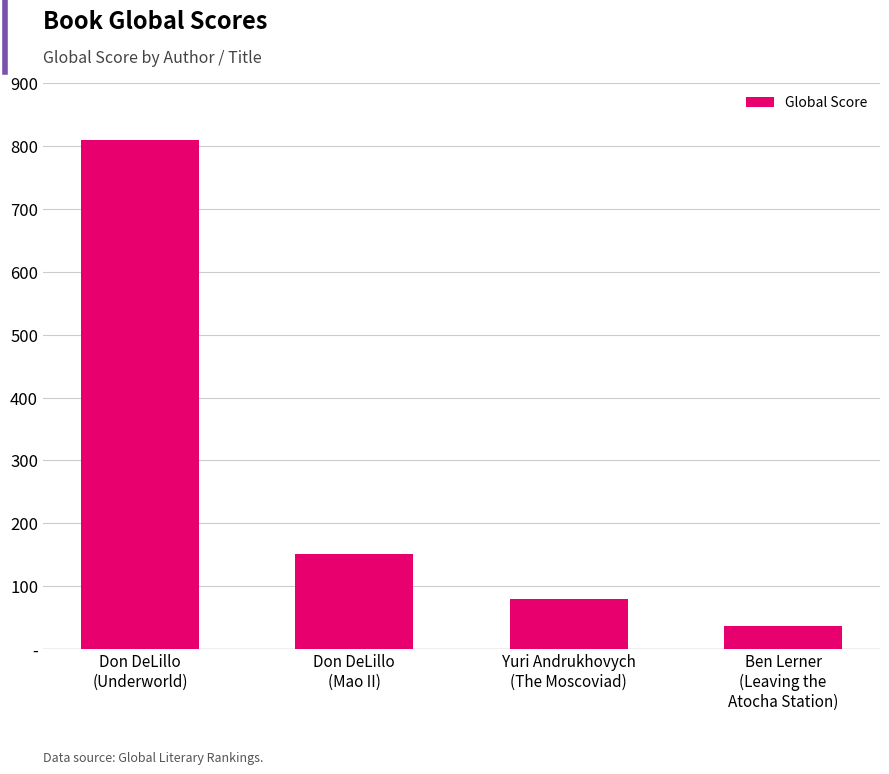

At which label does the data first exceed 151?

Don DeLillo
(Underworld)